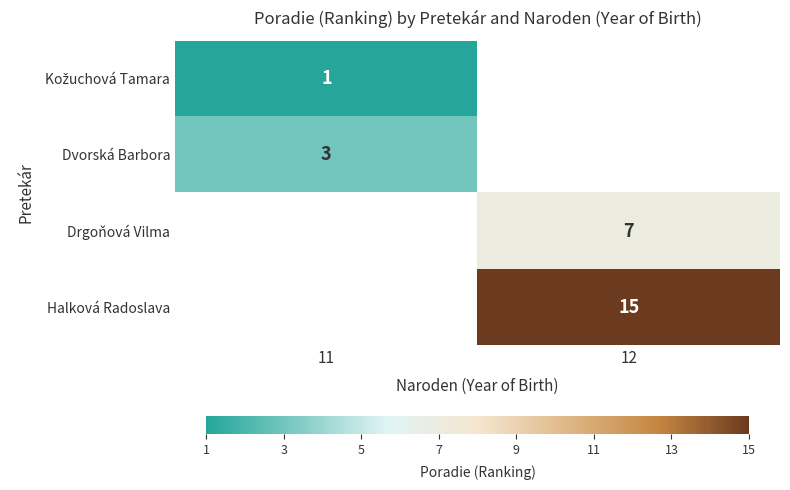

What is the maximum value shown in the chart?

15.0